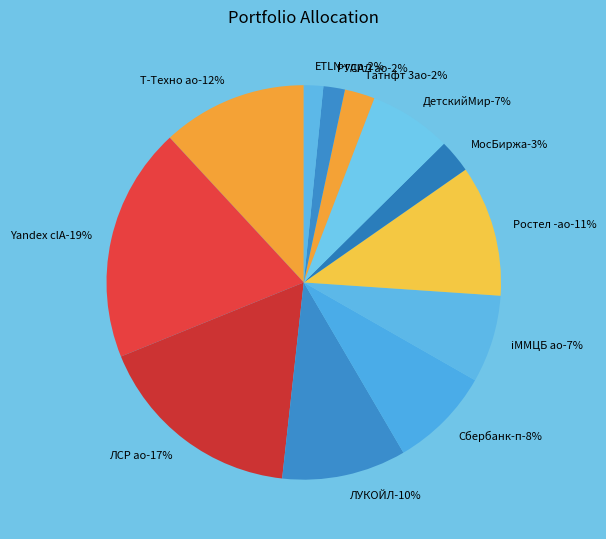

Does ЛУКОЙЛ account for over 50% of the chart?

No